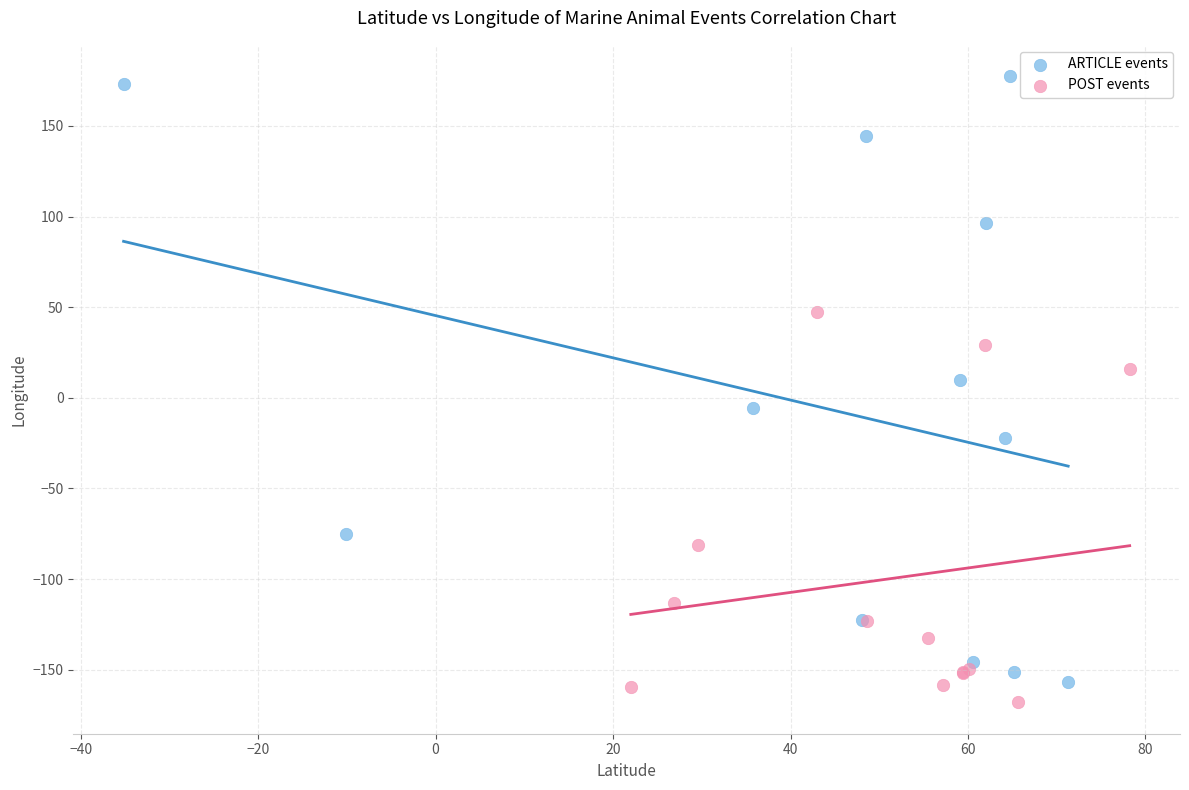

Which series has the largest Y range (max minus min)?

ARTICLE events